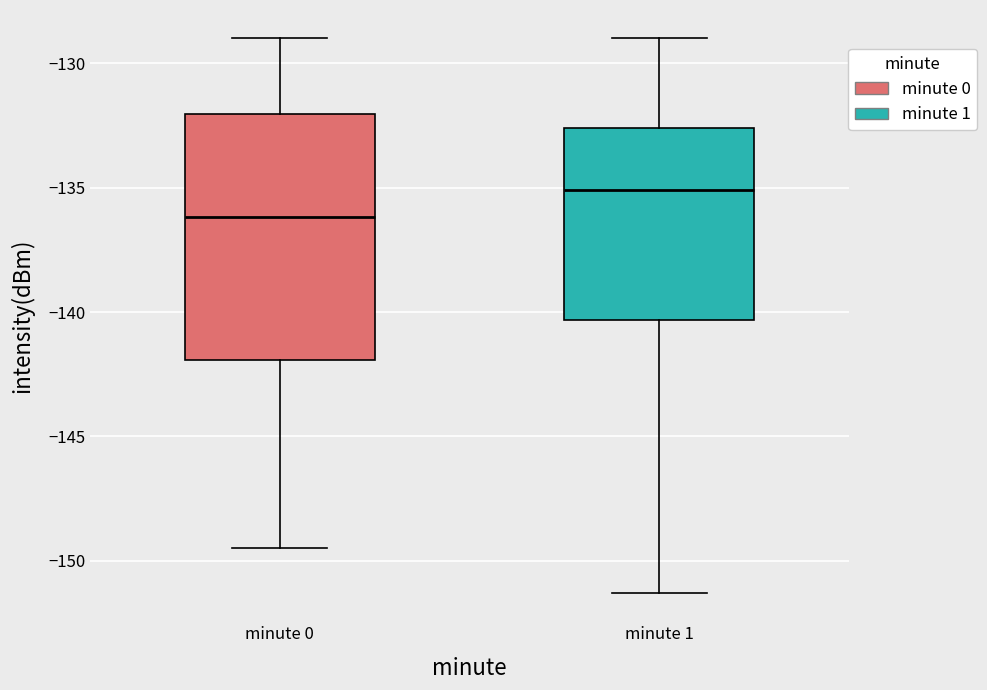

Which box is the tallest, from its lower edge to its upper edge?

minute 0